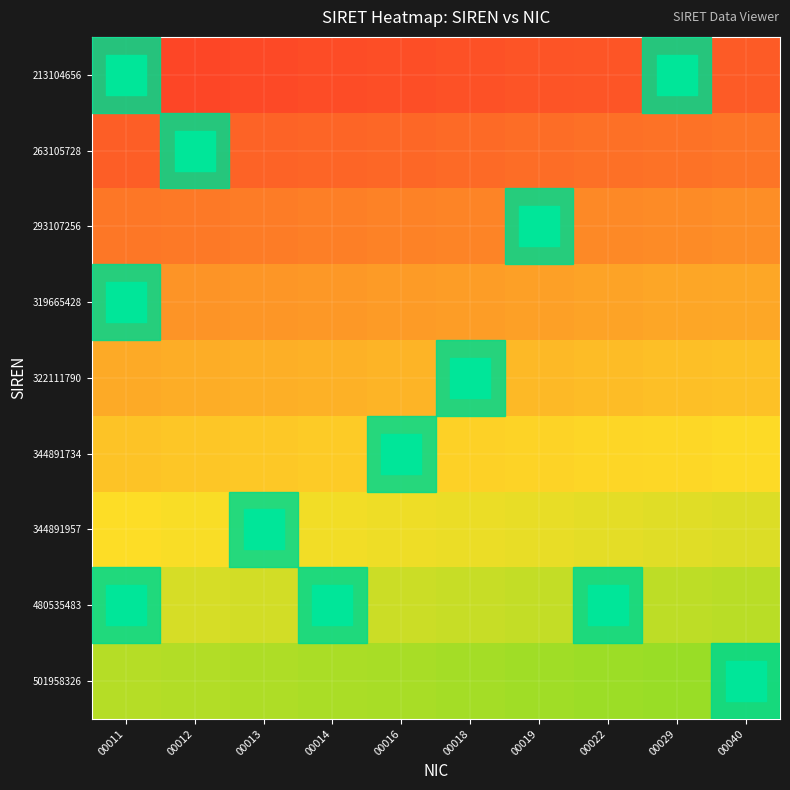

The value of 319665428 at 00022 is 0.6. True or false?

False